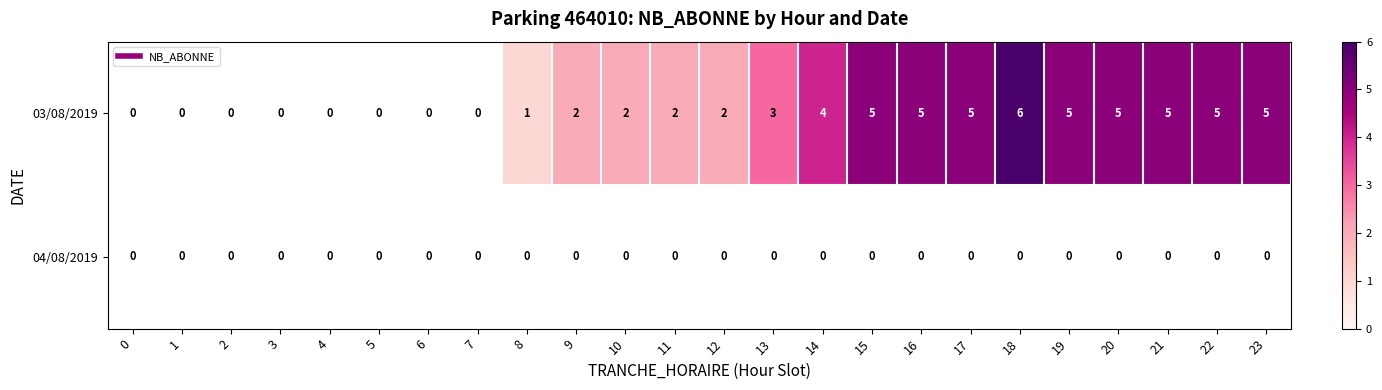

List the series in order of their peak value, highest first.

03/08/2019, 04/08/2019